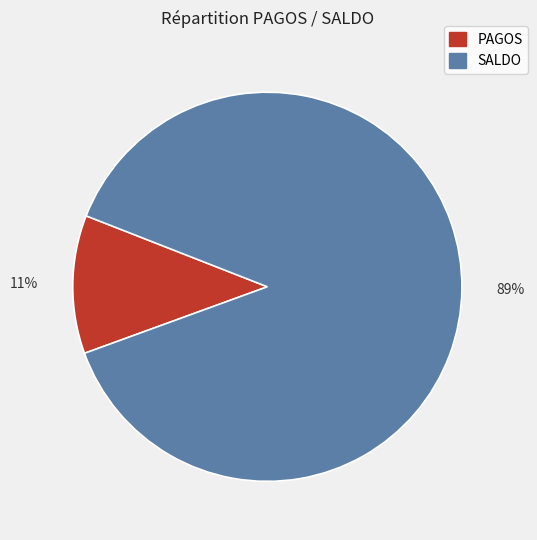

Is there a majority slice in this chart?

Yes